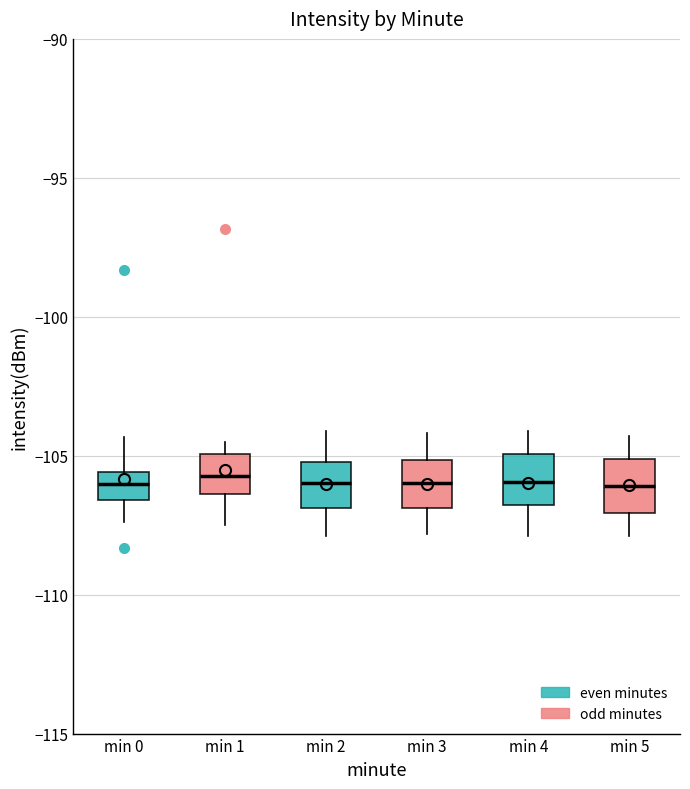

Reading left to right, transcribe this box plot: for each box, give where its median line is, the range the box spans, and where its two whiskers end, as read against the y-axis. The values are not printed on the chart, so give them approximately, as read against the axis.

min 0: median -106.0, box -106.5 to -105.5, whiskers -107.5 to -104.5
min 1: median -105.5, box -106.5 to -105.0, whiskers -107.5 to -104.5
min 2: median -106.0, box -107.0 to -105.0, whiskers -108.0 to -104.0
min 3: median -106.0, box -107.0 to -105.0, whiskers -108.0 to -104.0
min 4: median -106.0, box -107.0 to -105.0, whiskers -108.0 to -104.0
min 5: median -106.0, box -107.0 to -105.0, whiskers -108.0 to -104.5